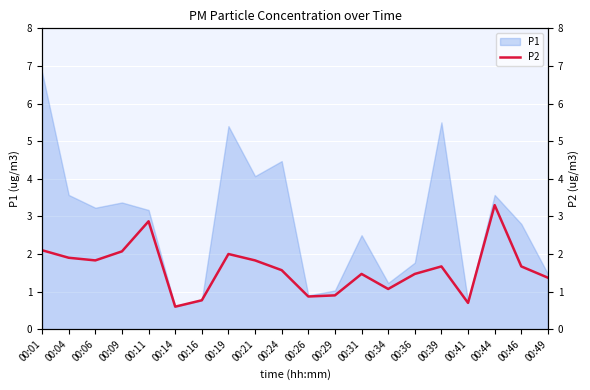

True or false: the data shows 5.0 at 00:11.

False